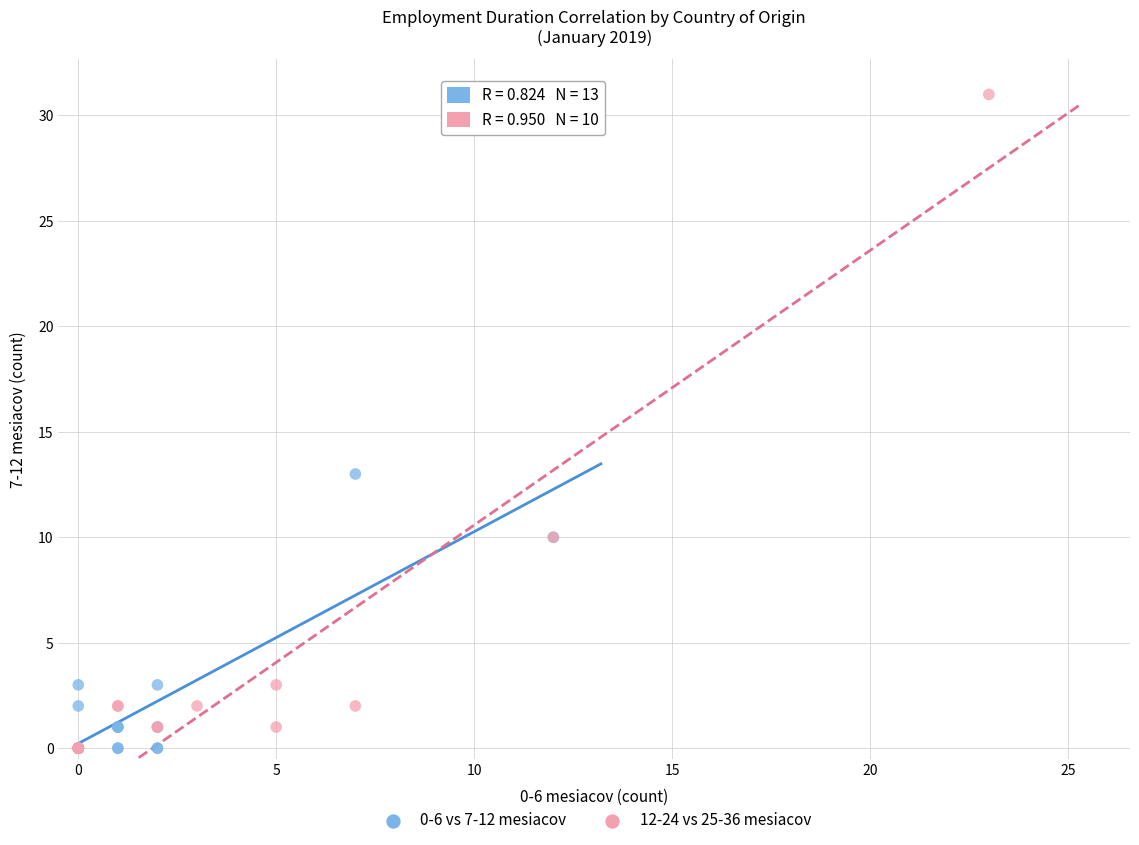

Which series contains the highest Y value?

12-24 vs 25-36 mesiacov